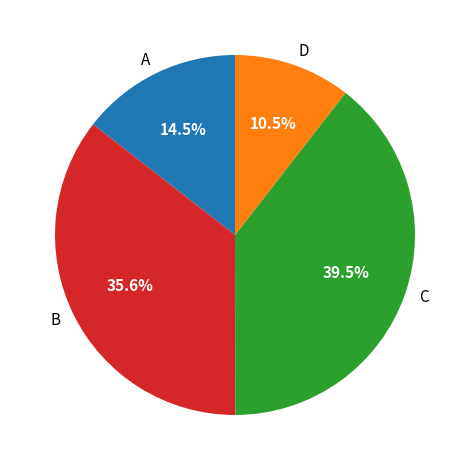

Is D the majority of the pie?

No